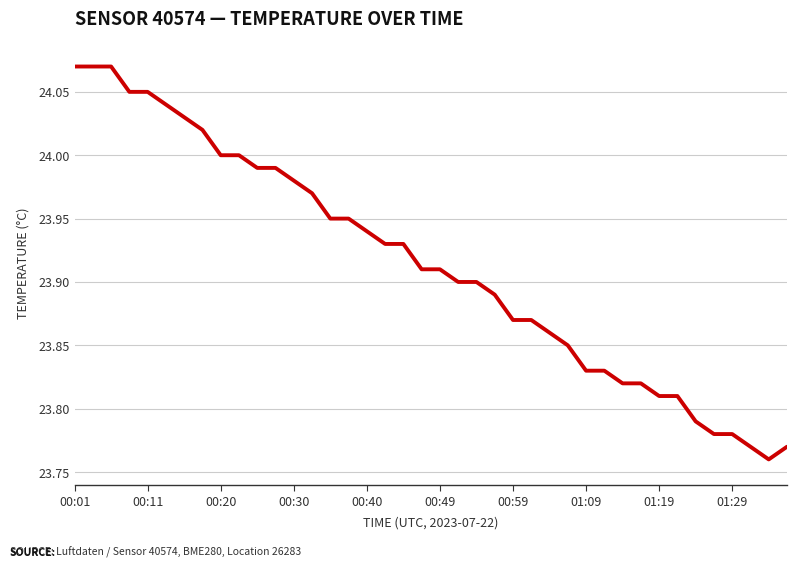

What is the difference between the maximum and minimum values?

0.3